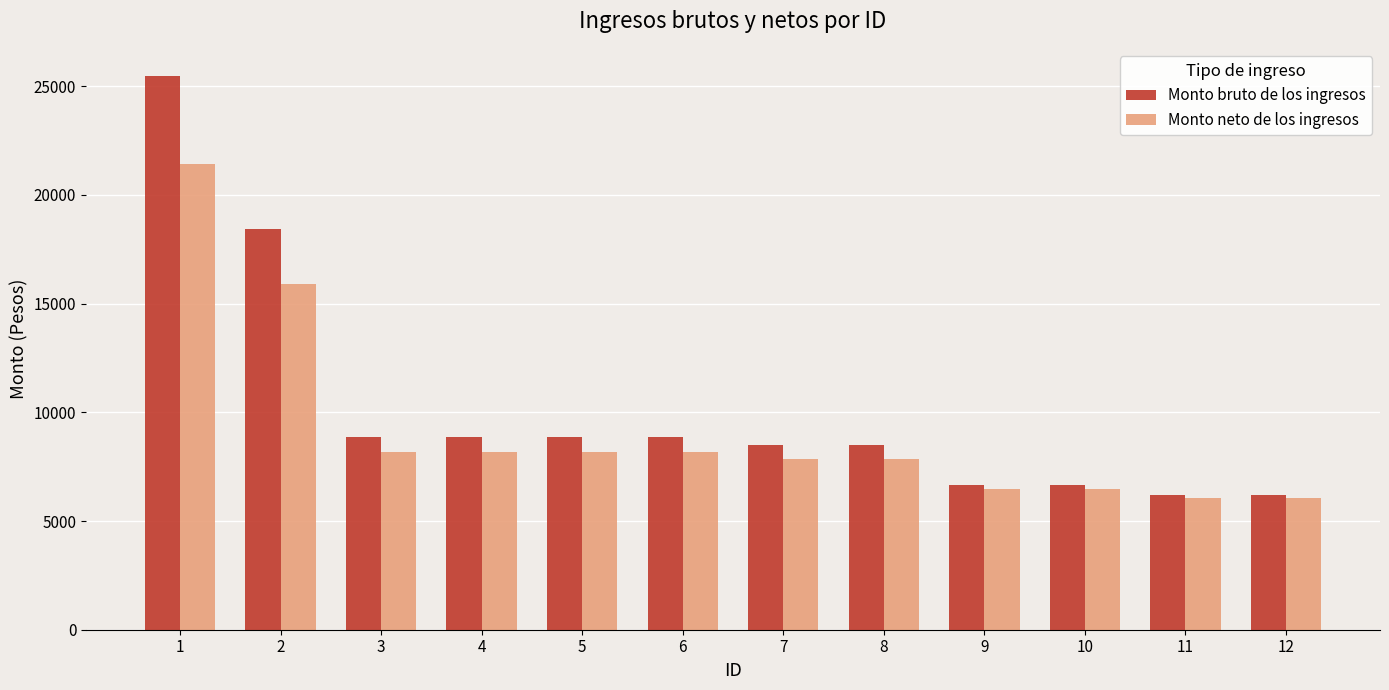

List the series in order of their peak value, lowest first.

Monto neto de los ingresos, Monto bruto de los ingresos